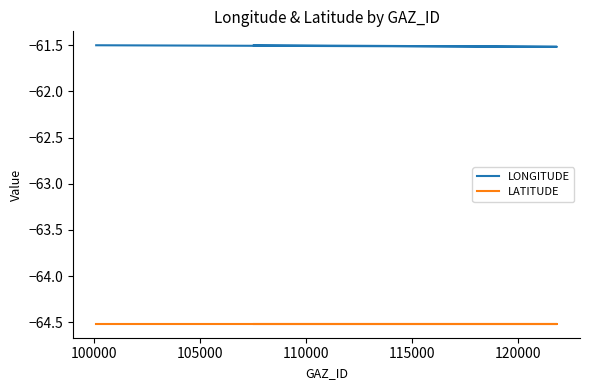

What is the average value of the LATITUDE series?

-64.5